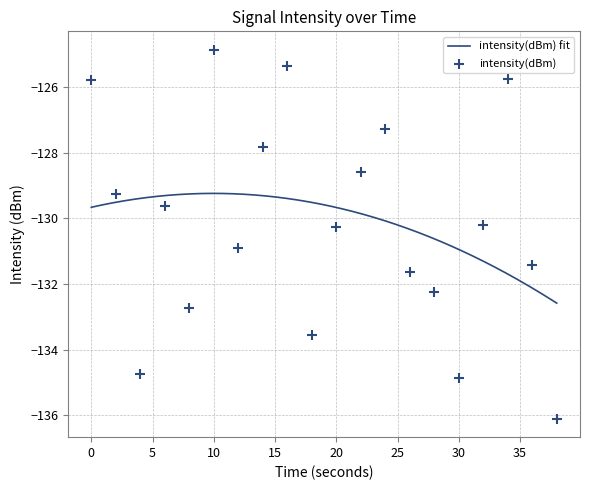

What is the change in value from 14 to 28?

-4.4